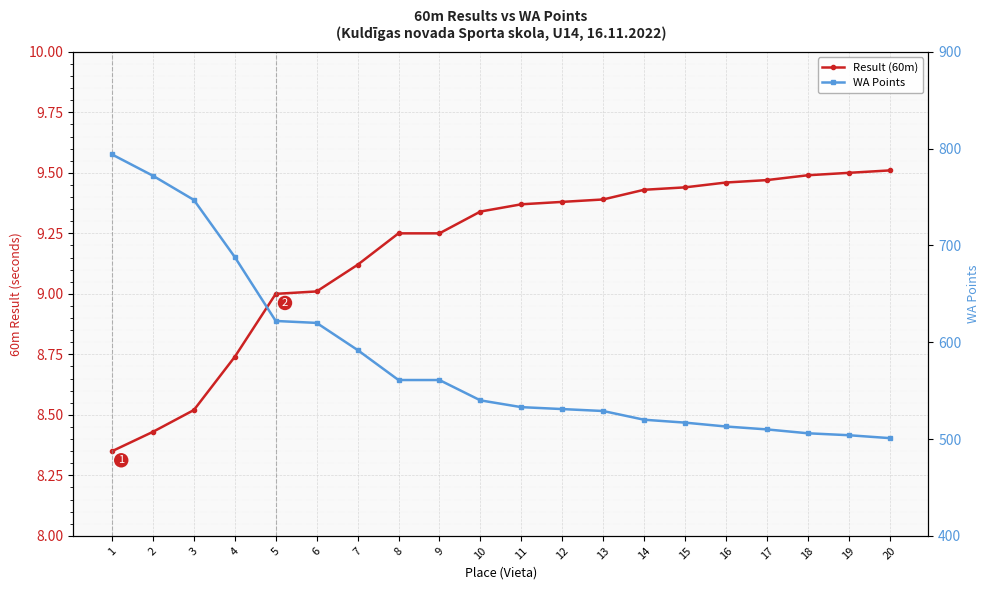

How many lines are shown in the chart?

2